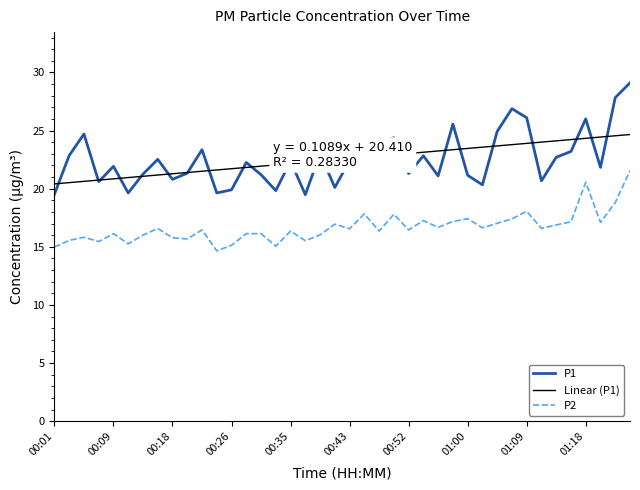

True or false: P2 and P1 cross at least once.

False